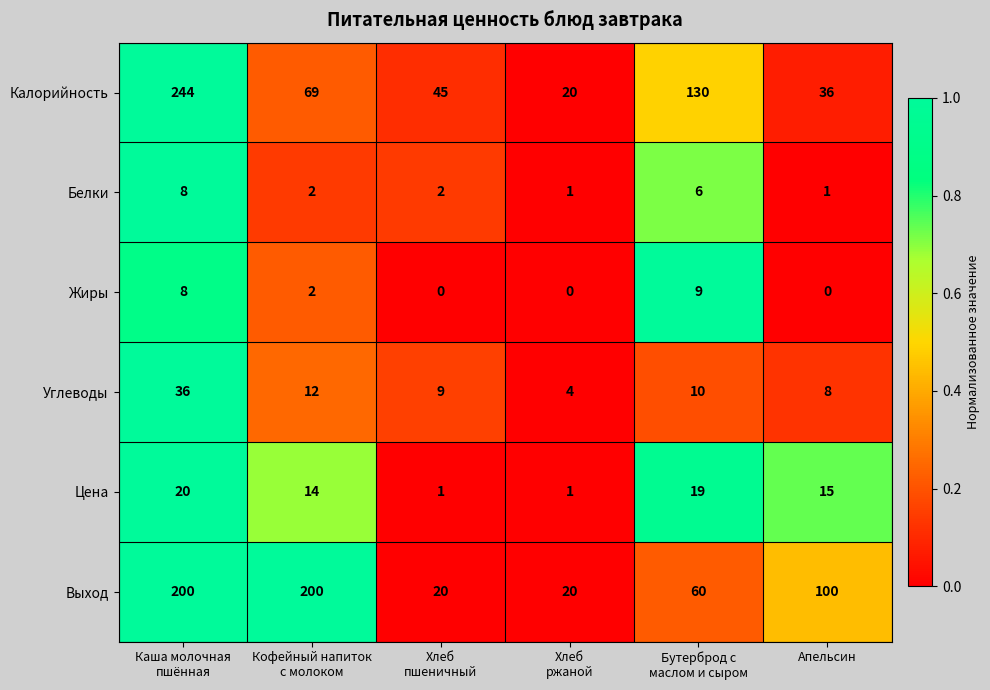

Which series has the largest total across all categories?

Выход